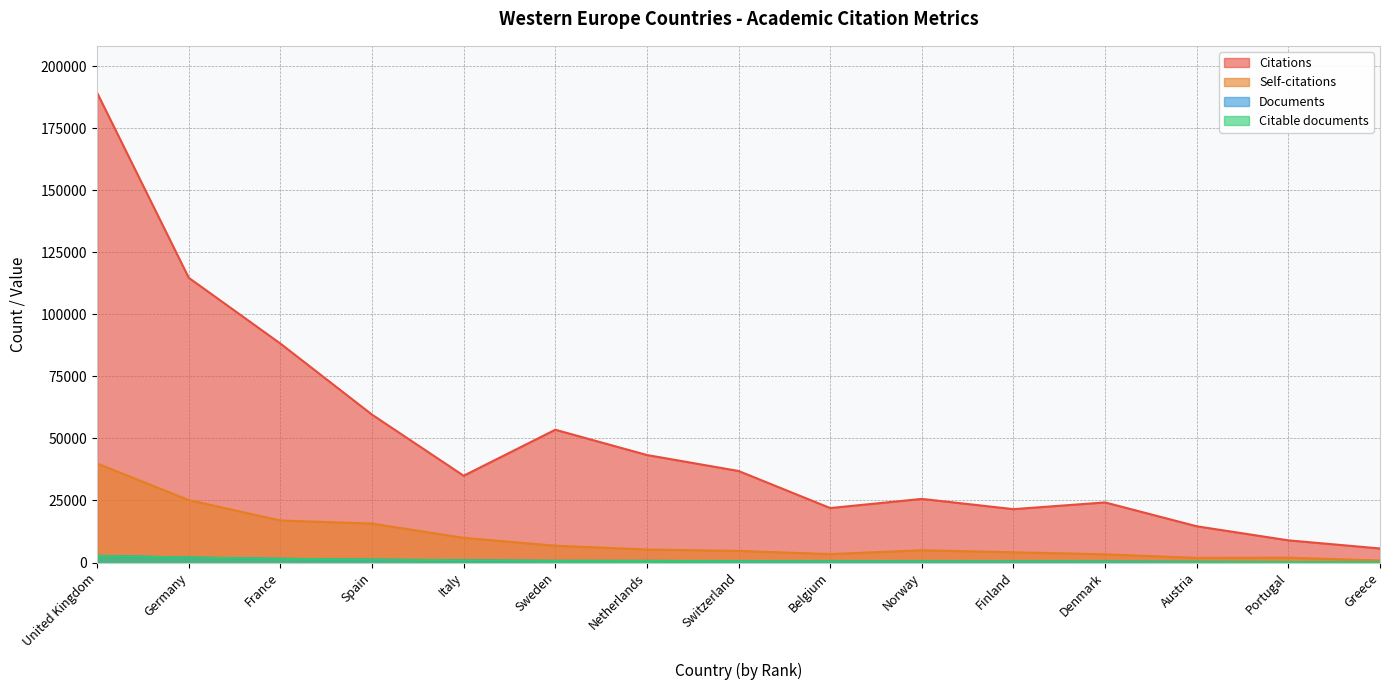

Reading left to right, what are all the values shown in this chart?

Citations: United Kingdom=189226	Germany=114705	France=88213	Spain=59580	Italy=34967	Sweden=53497	Netherlands=43318	Switzerland=36879	Belgium=21950	Norway=25637	Finland=21507	Denmark=24213	Austria=14603	Portugal=8937	Greece=5666
Self-citations: United Kingdom=39906	Germany=25153	France=16948	Spain=15691	Italy=9949	Sweden=6783	Netherlands=5255	Switzerland=4693	Belgium=3399	Norway=4953	Finland=4135	Denmark=3312	Austria=1885	Portugal=1969	Greece=823
Documents: United Kingdom=2727	Germany=2015	France=1501	Spain=1189	Italy=892	Sweden=670	Netherlands=653	Switzerland=524	Belgium=452	Norway=446	Finland=405	Denmark=385	Austria=289	Portugal=202	Greece=139
Citable documents: United Kingdom=2674	Germany=1994	France=1490	Spain=1180	Italy=885	Sweden=666	Netherlands=646	Switzerland=517	Belgium=449	Norway=443	Finland=402	Denmark=381	Austria=289	Portugal=201	Greece=139